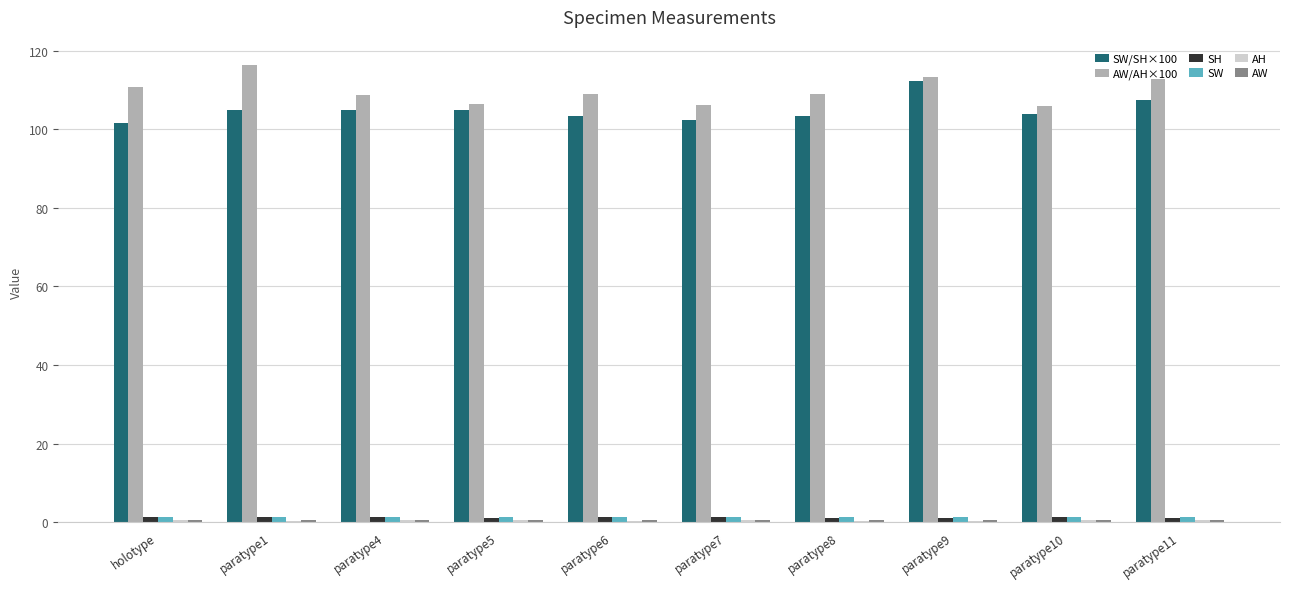

The SW/SH×100 series shows 103.3 at paratype6. True or false?

True